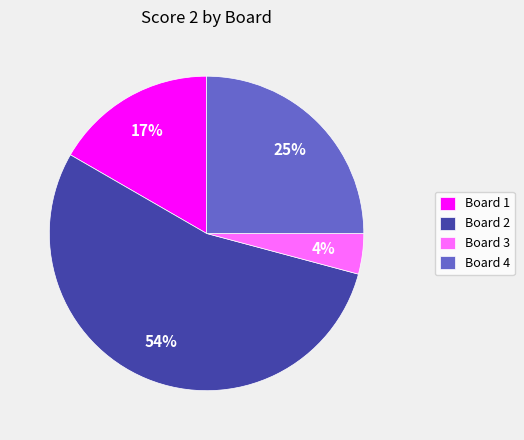

The Board 1 slice represents 17% of the pie. True or false?

True